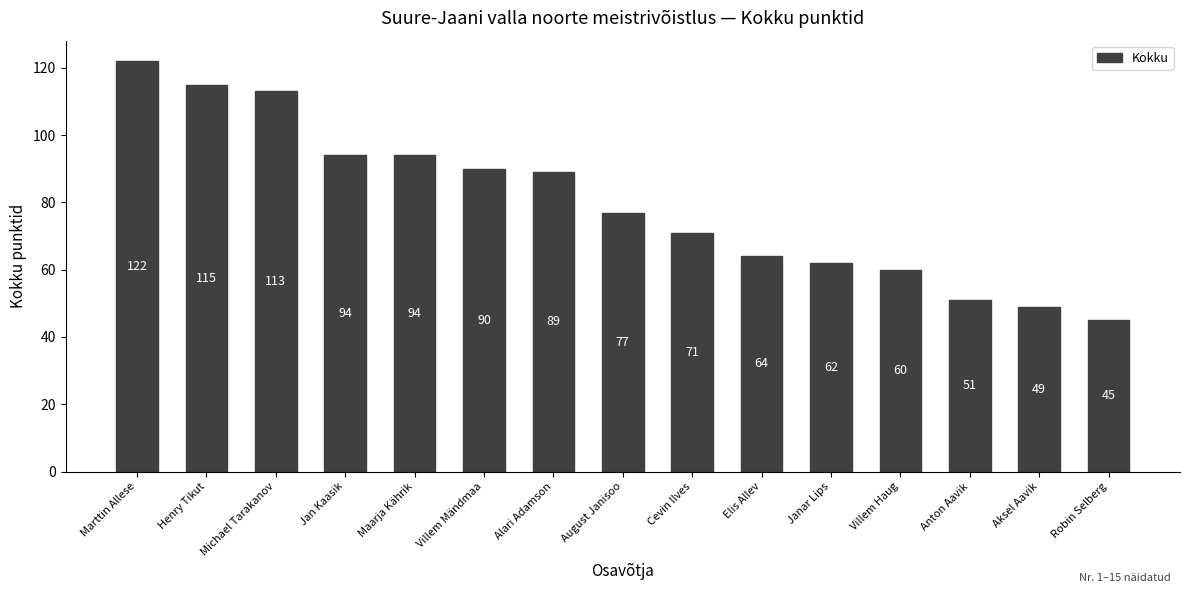

What is the difference between the values at Cevin Ilves and Michael Tarakanov?

42